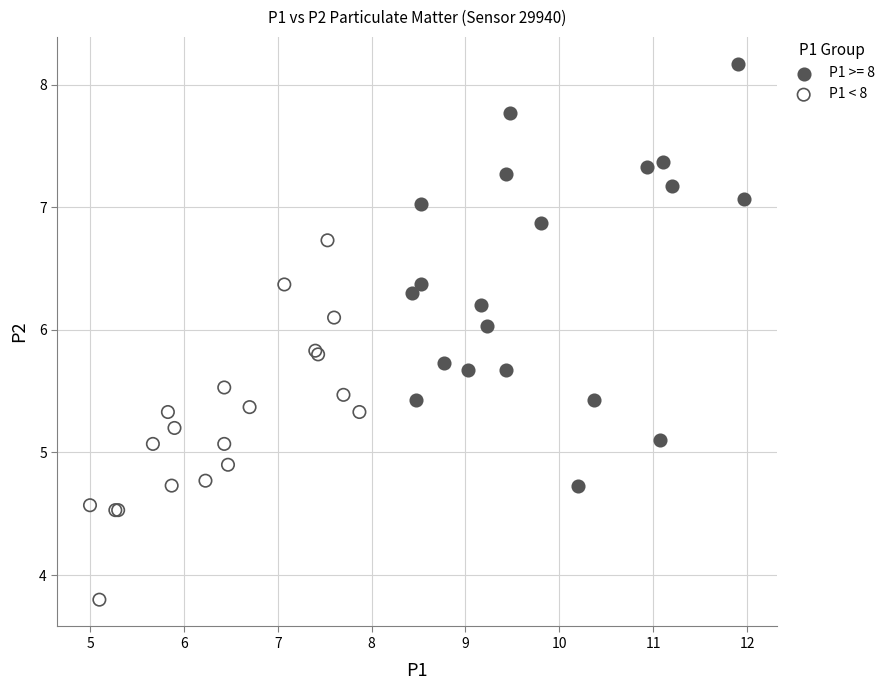

Which series has the widest spread of Y values?

P1 >= 8